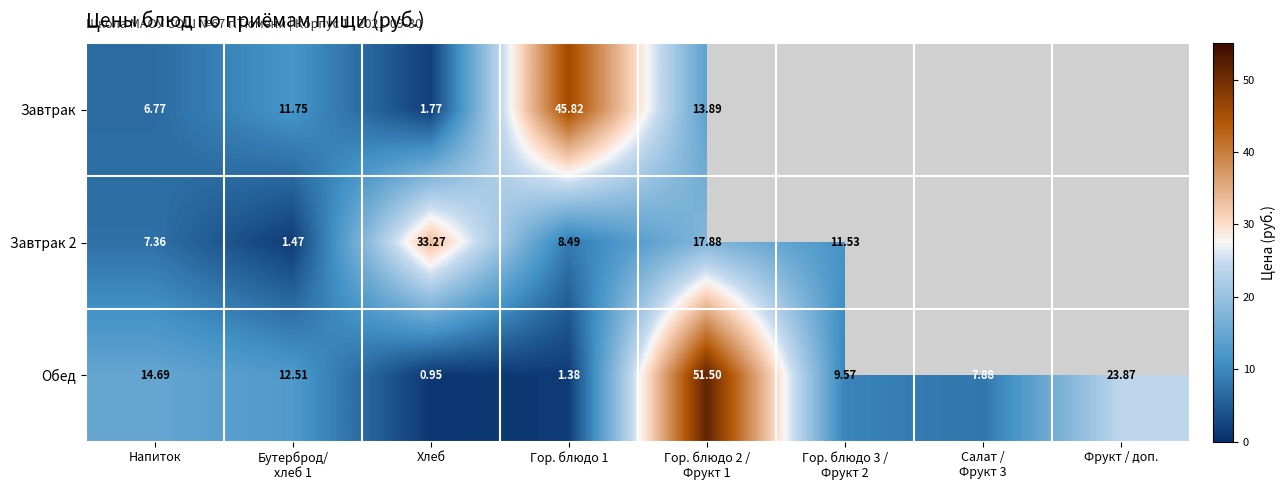

Which label corresponds to the smallest value in the chart?

Хлеб